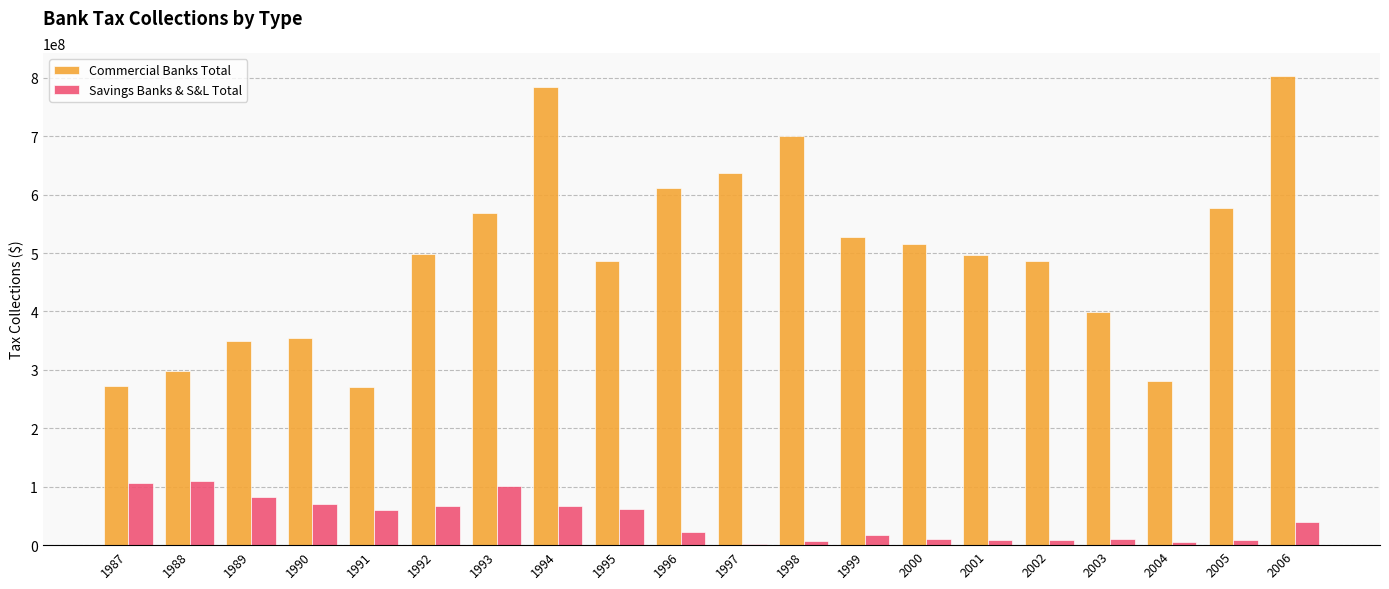

What are all the series names shown in the legend?

Commercial Banks Total, Savings Banks & S&L Total